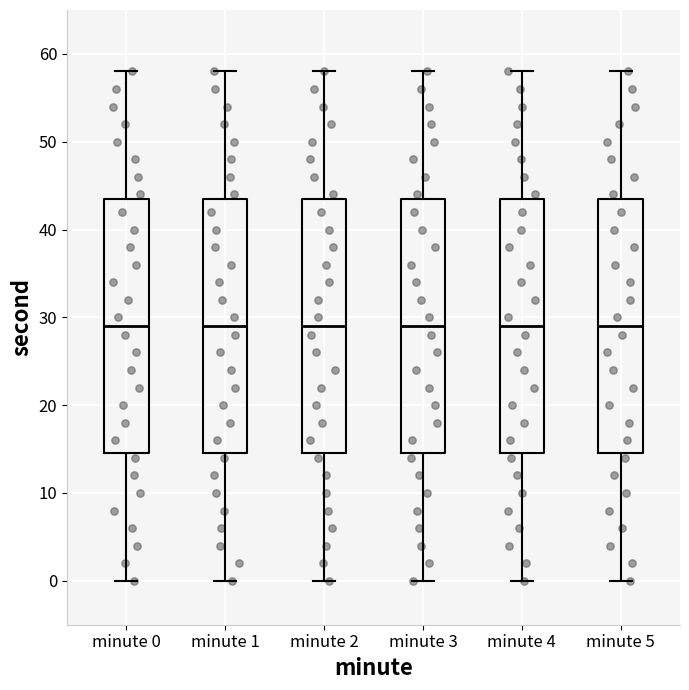

Reading left to right, read every box against the y-axis: the position of its median line, the range the box covers, and the ends of its whiskers. The values are not printed on the chart, so give them approximately, as read against the axis.

minute 0: median 29, box 15 to 44, whiskers 0 to 58
minute 1: median 29, box 15 to 44, whiskers 0 to 58
minute 2: median 29, box 15 to 44, whiskers 0 to 58
minute 3: median 29, box 15 to 44, whiskers 0 to 58
minute 4: median 29, box 15 to 44, whiskers 0 to 58
minute 5: median 29, box 15 to 44, whiskers 0 to 58